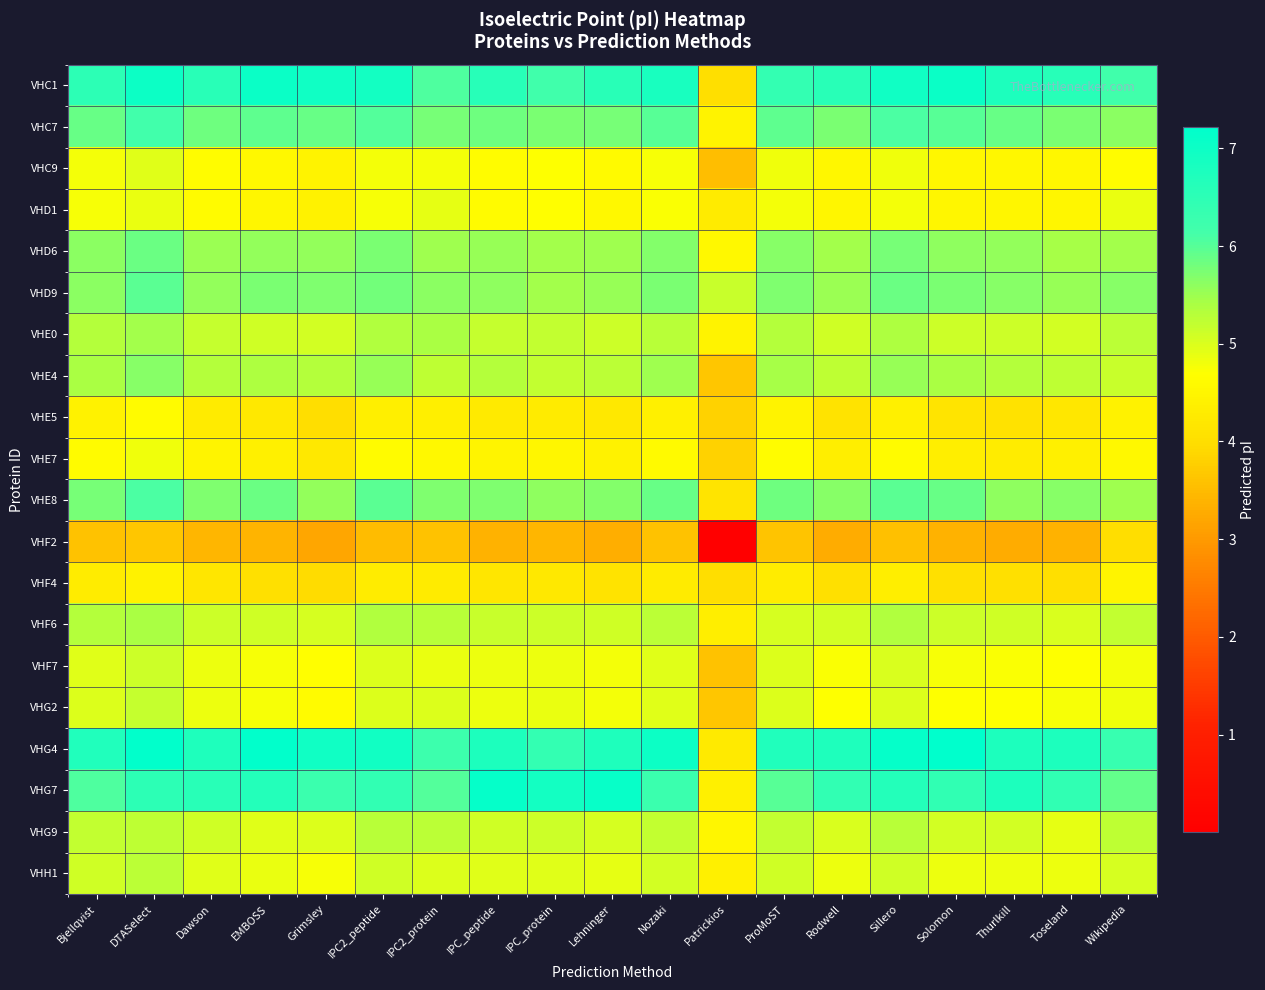

Which series has the largest range (max minus min)?

VHF2